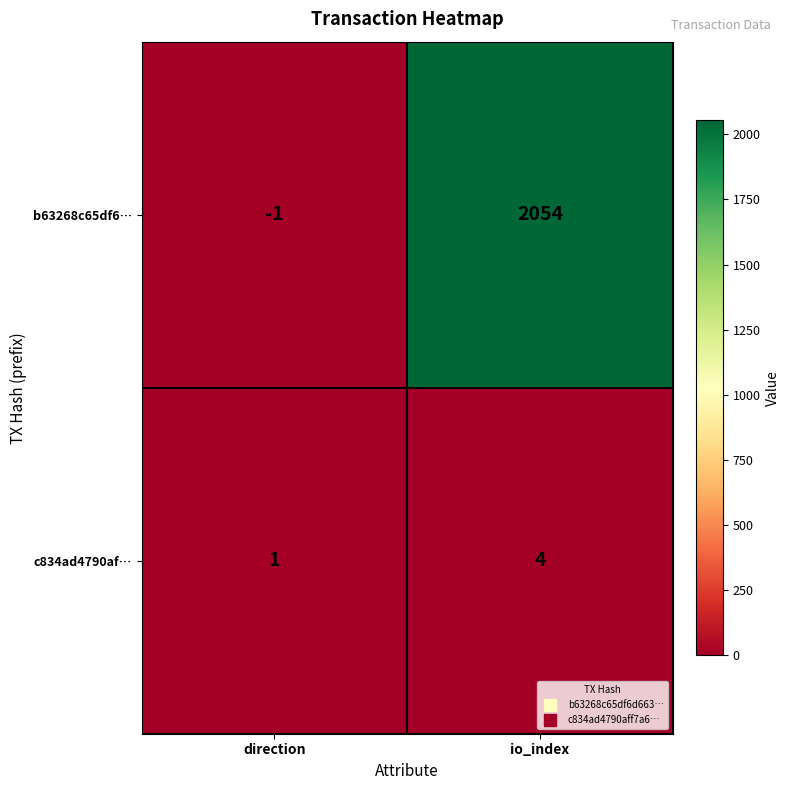

The value of c834ad4790af… at direction is 1. True or false?

True